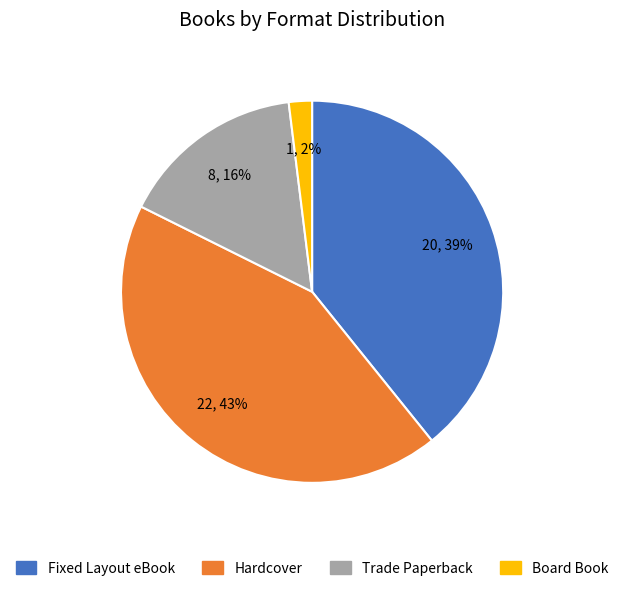

To the nearest percent, what percentage of the pie is Fixed Layout eBook?

39%